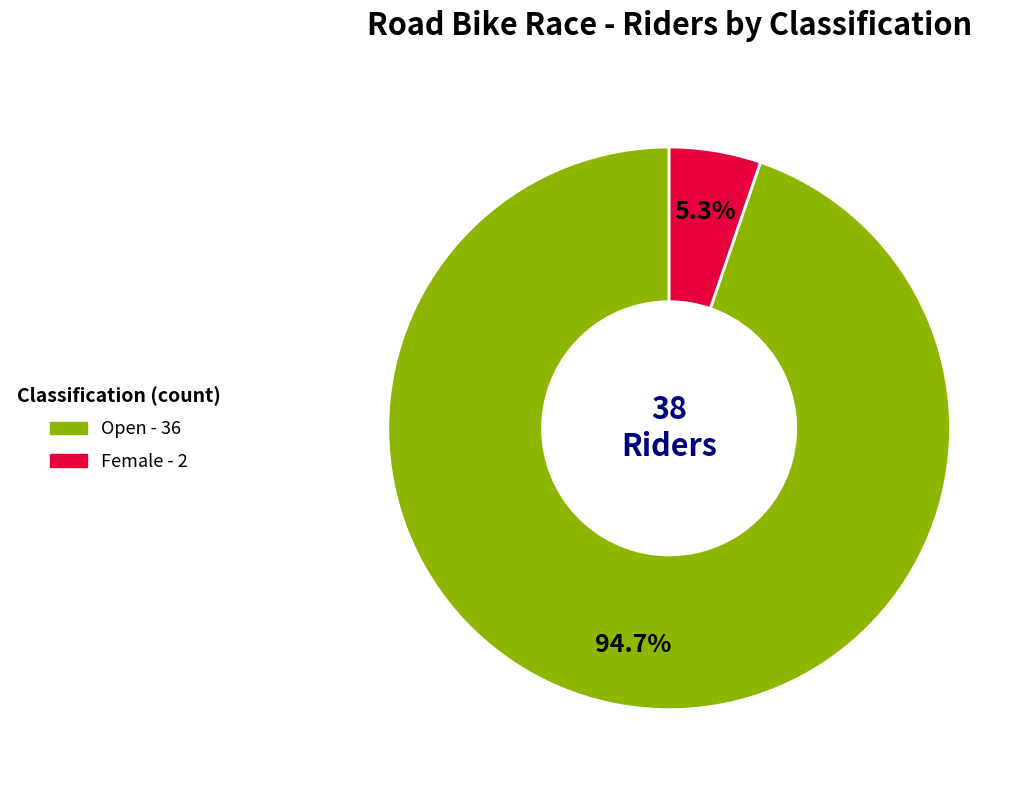

What is the majority slice?

Open